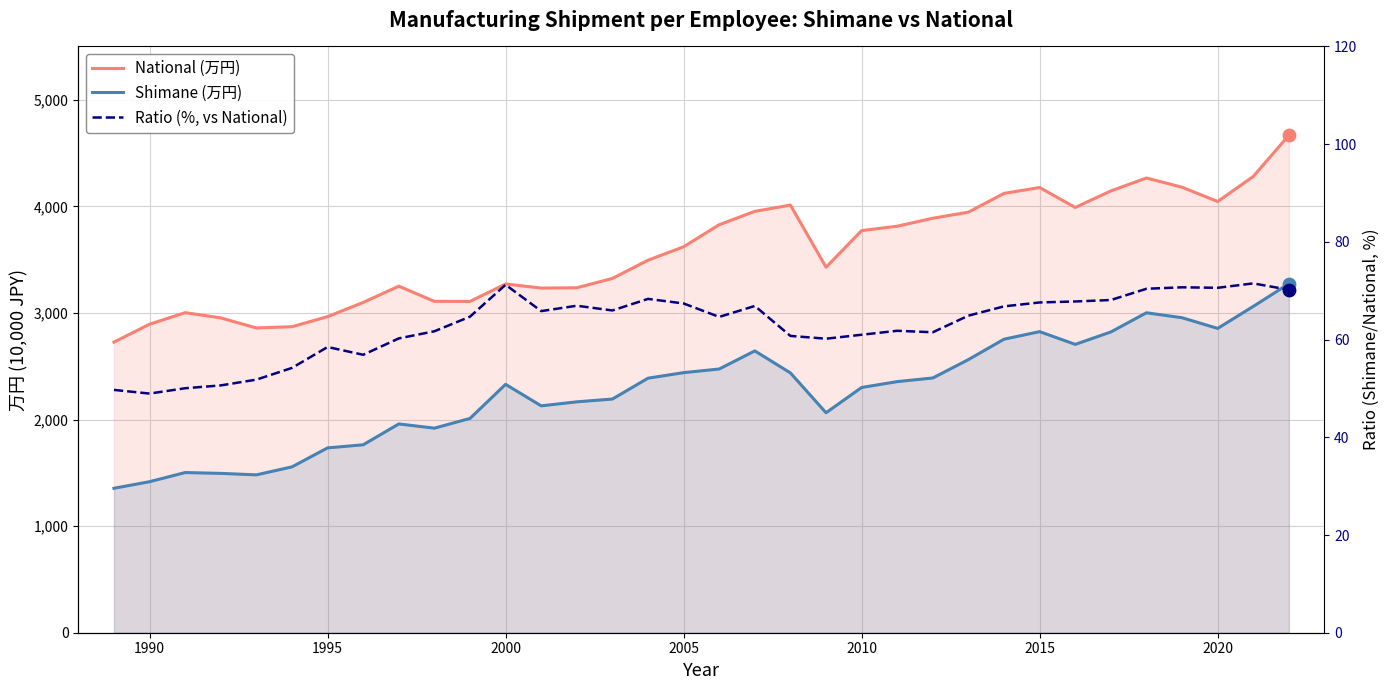

Is the value of National (万円) at 29 greater than the value of Ratio (%, vs National) at 29?

Yes